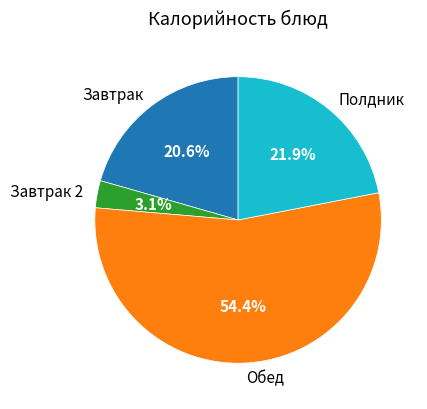

Rank the categories by value from highest to lowest.

Обед, Полдник, Завтрак, Завтрак 2